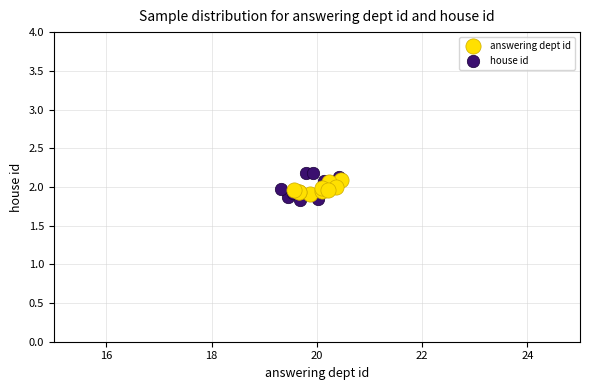

Which series has the largest Y range (max minus min)?

house id